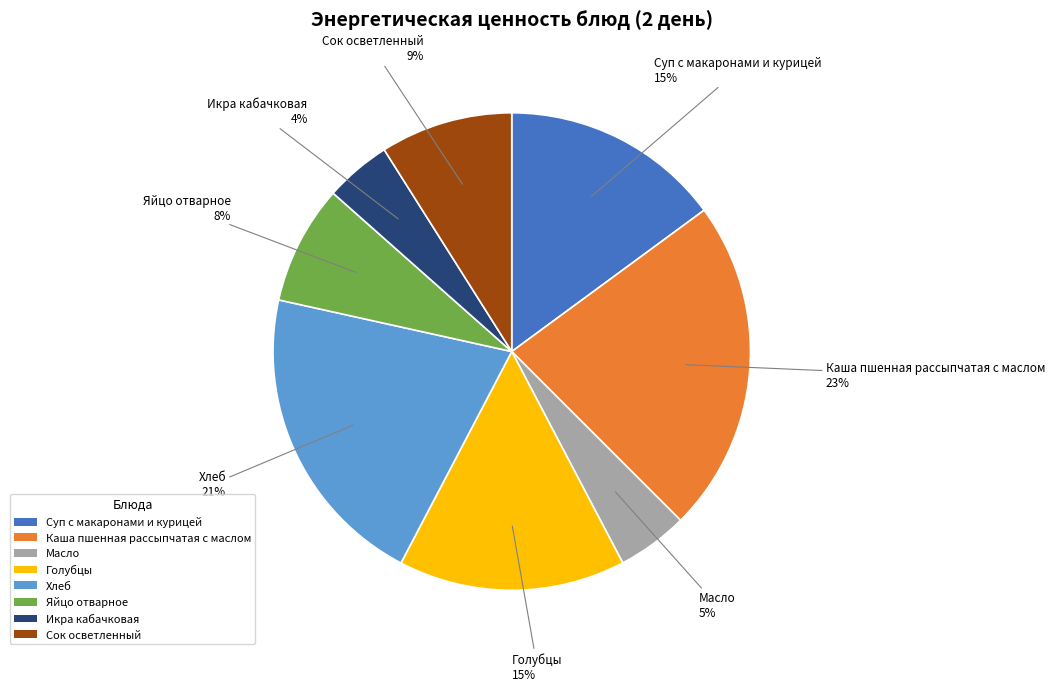

Does Суп с макаронами и курицей account for over 50% of the chart?

No